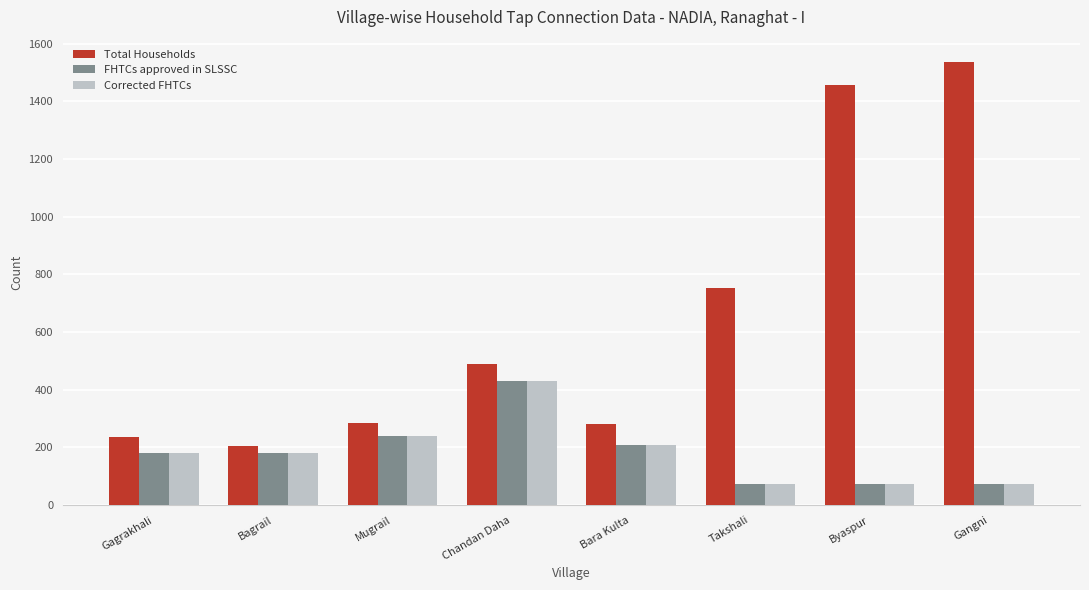

Is the value of Corrected FHTCs at Chandan Daha greater than the value of FHTCs approved in SLSSC at Takshali?

Yes